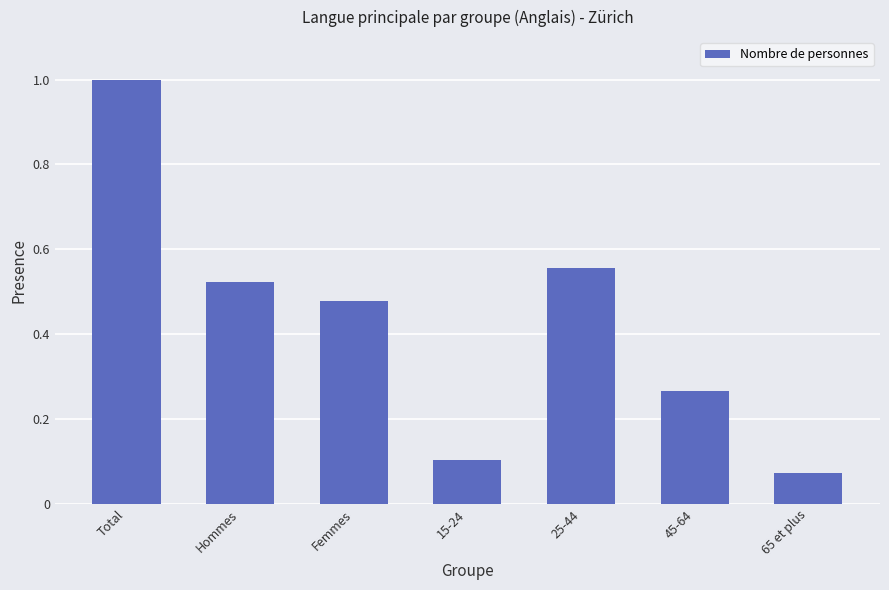

What is the maximum value shown in the chart?

1.0